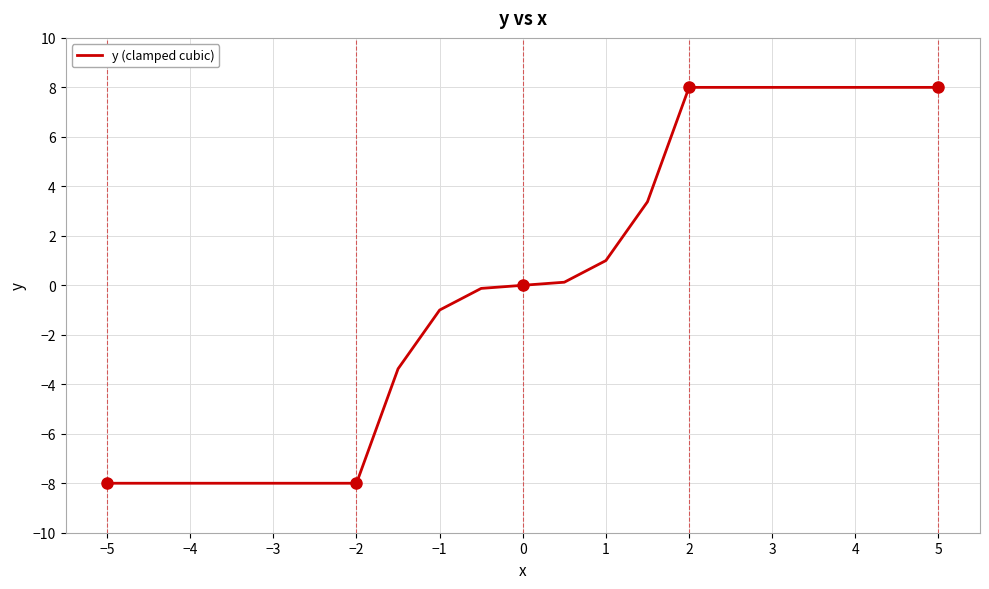

What is the minimum value shown in the chart?

-8.0